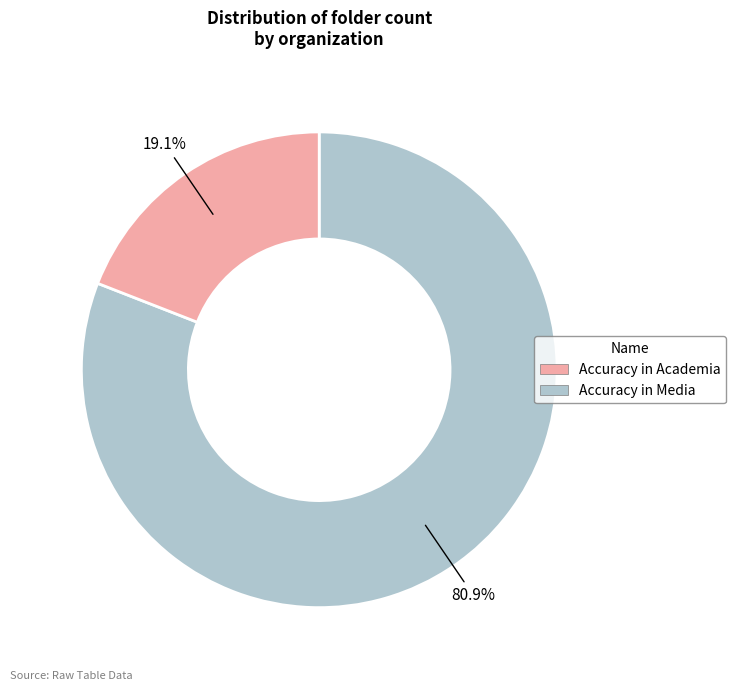

How many slices are in this pie chart?

2